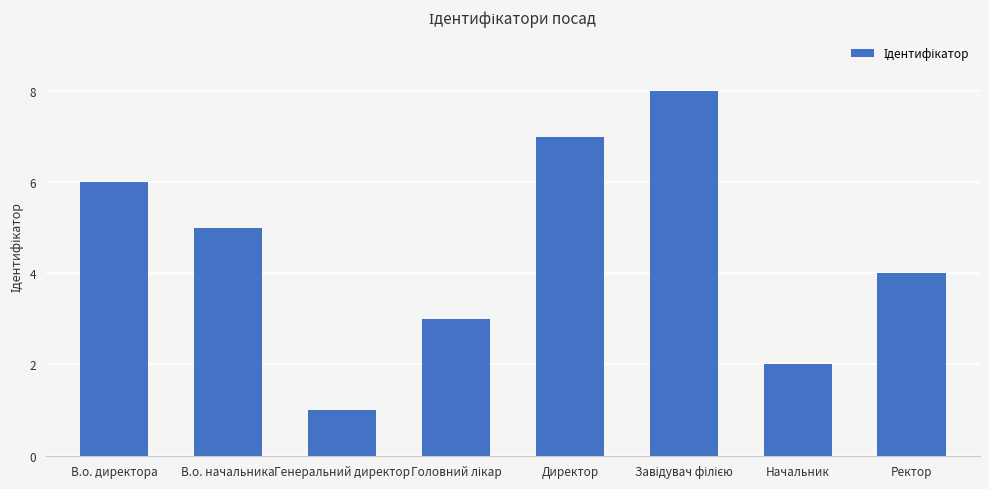

What is the greatest value displayed?

8